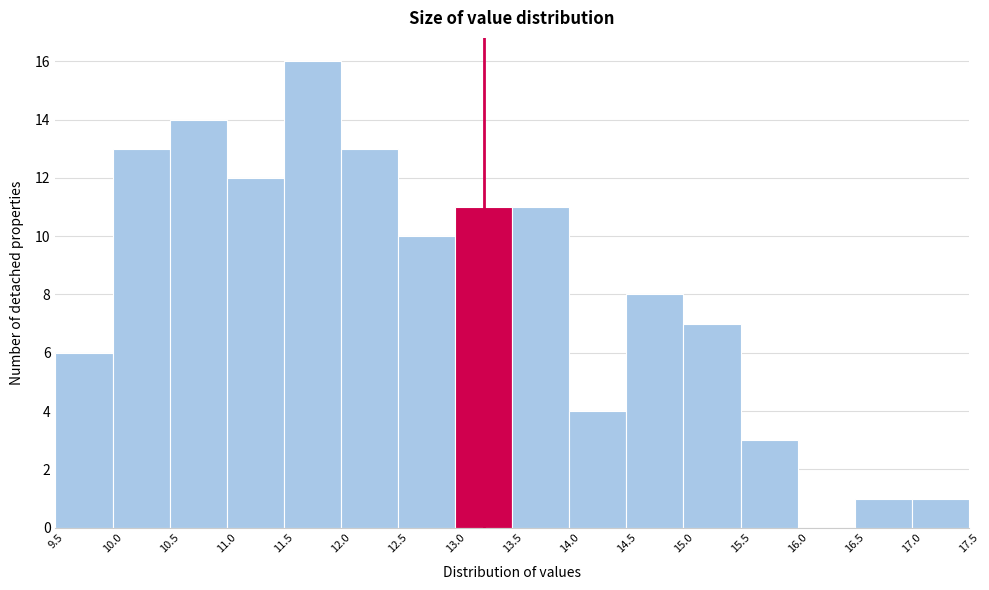

Reading left to right, transcribe this chart: for each bar, give the range it covers on the x-axis and its height. The values are not printed on the chart, so give them approximately, as read against the axis.

9.5 to 10.0: 6
10.0 to 10.5: 13
10.5 to 11.0: 14
11.0 to 11.5: 12
11.5 to 12.0: 16
12.0 to 12.5: 13
12.5 to 13.0: 10
13.0 to 13.5: 11
13.5 to 14.0: 11
14.0 to 14.5: 4
14.5 to 15.0: 8
15.0 to 15.5: 7
15.5 to 16.0: 3
16.0 to 16.5: 0
16.5 to 17.0: 1
17.0 to 17.5: 1